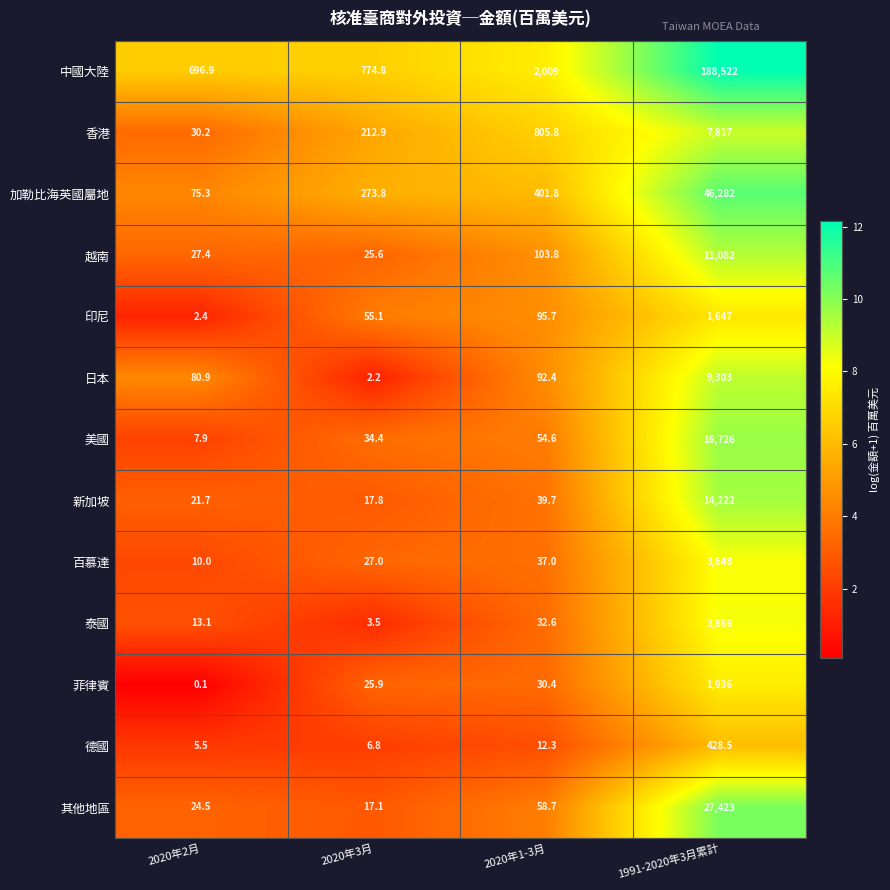

Is it true that 印尼 equals 1647.0 at 1991-2020年3月累計?

True